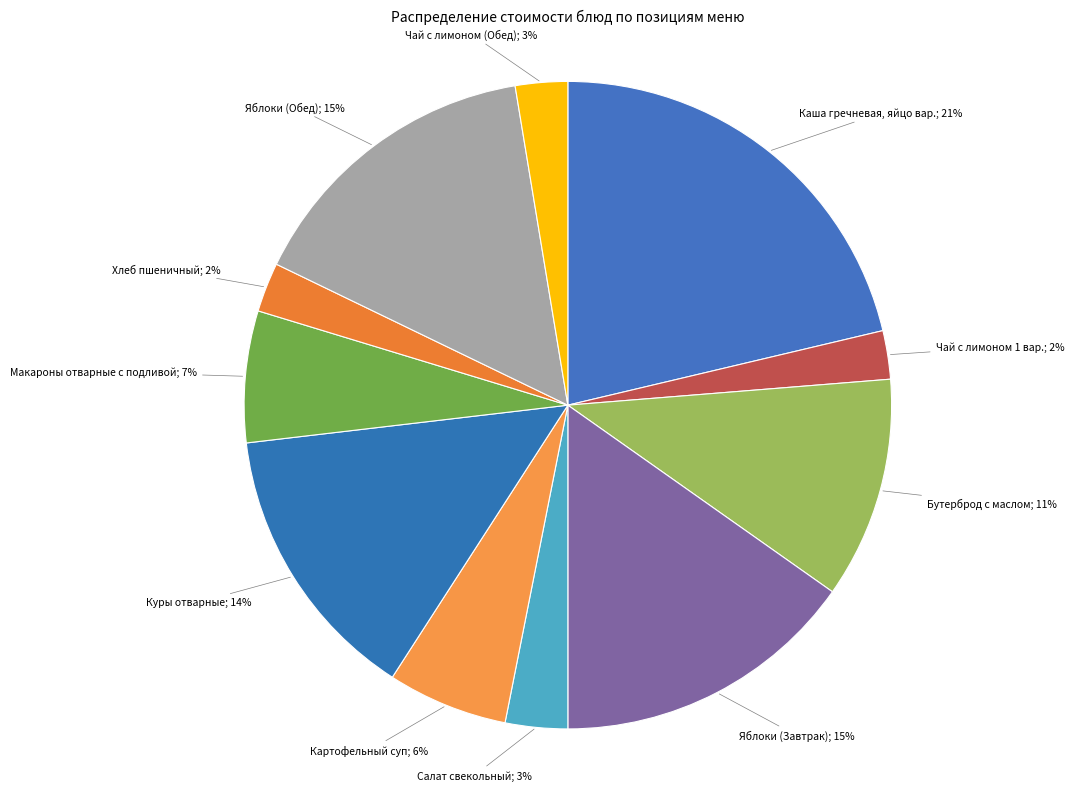

To the nearest percent, what is the difference between the largest and smallest slice percentages?

19%